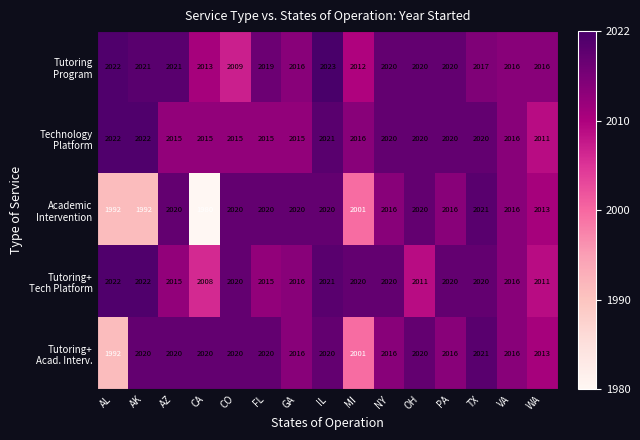

Which category has the highest value across all series?

IL